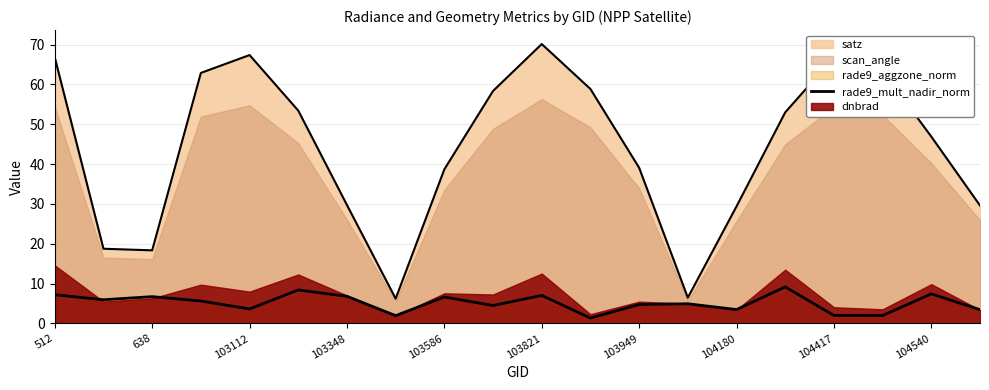

At which category does the chart reach its minimum across all series?

11